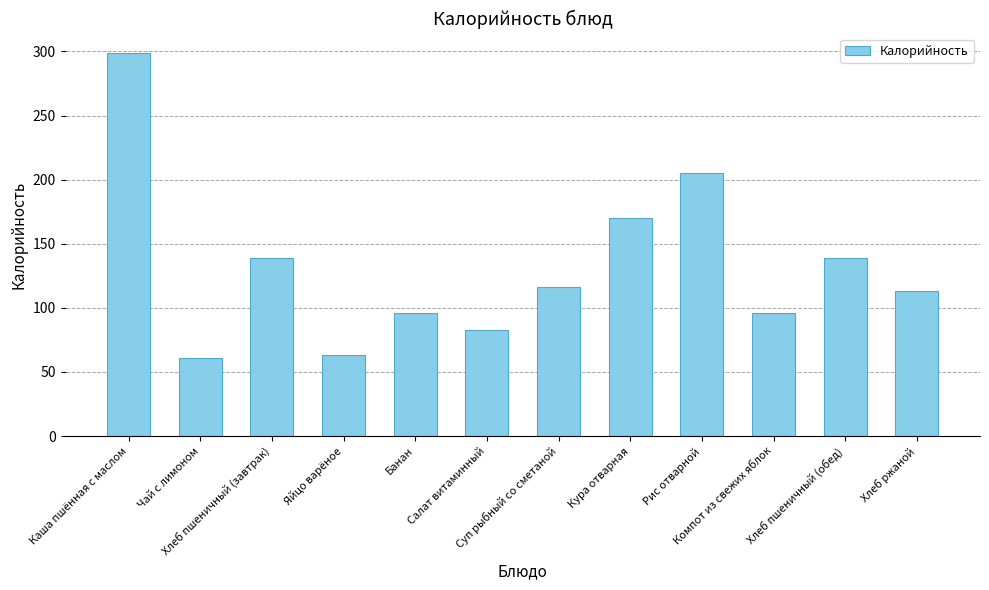

Are the bars horizontal?

No